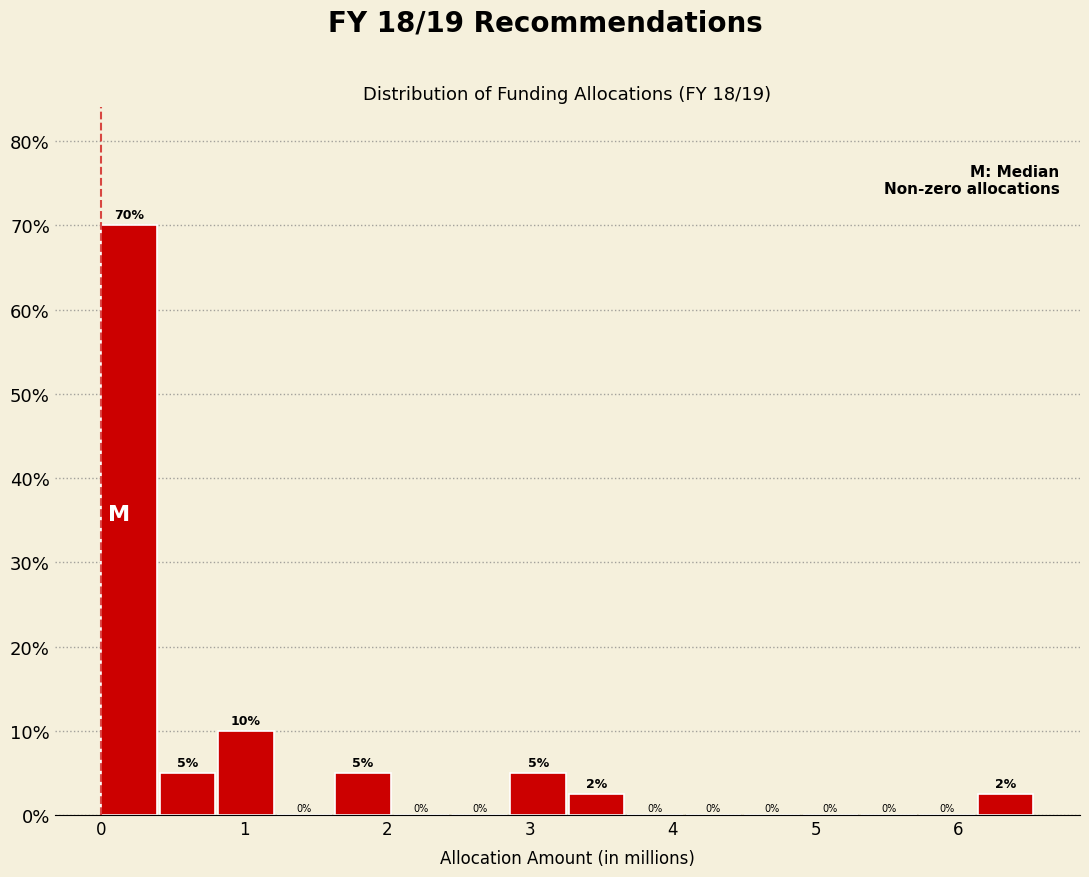

Over which range of the x-axis is the bar tallest?

0.0 to 0.4